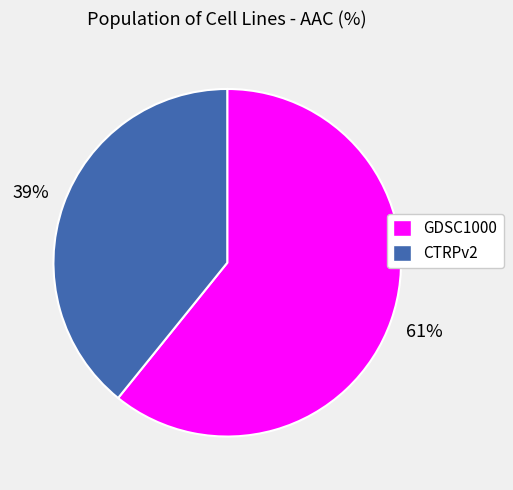

Combined, do CTRPv2 and GDSC1000 account for over 50%?

Yes